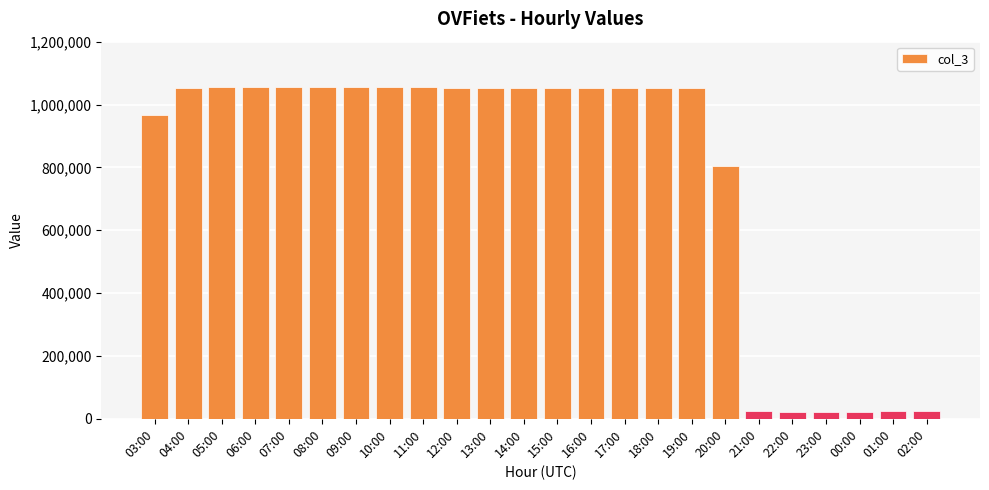

What is the difference between the maximum and minimum values?

1032725